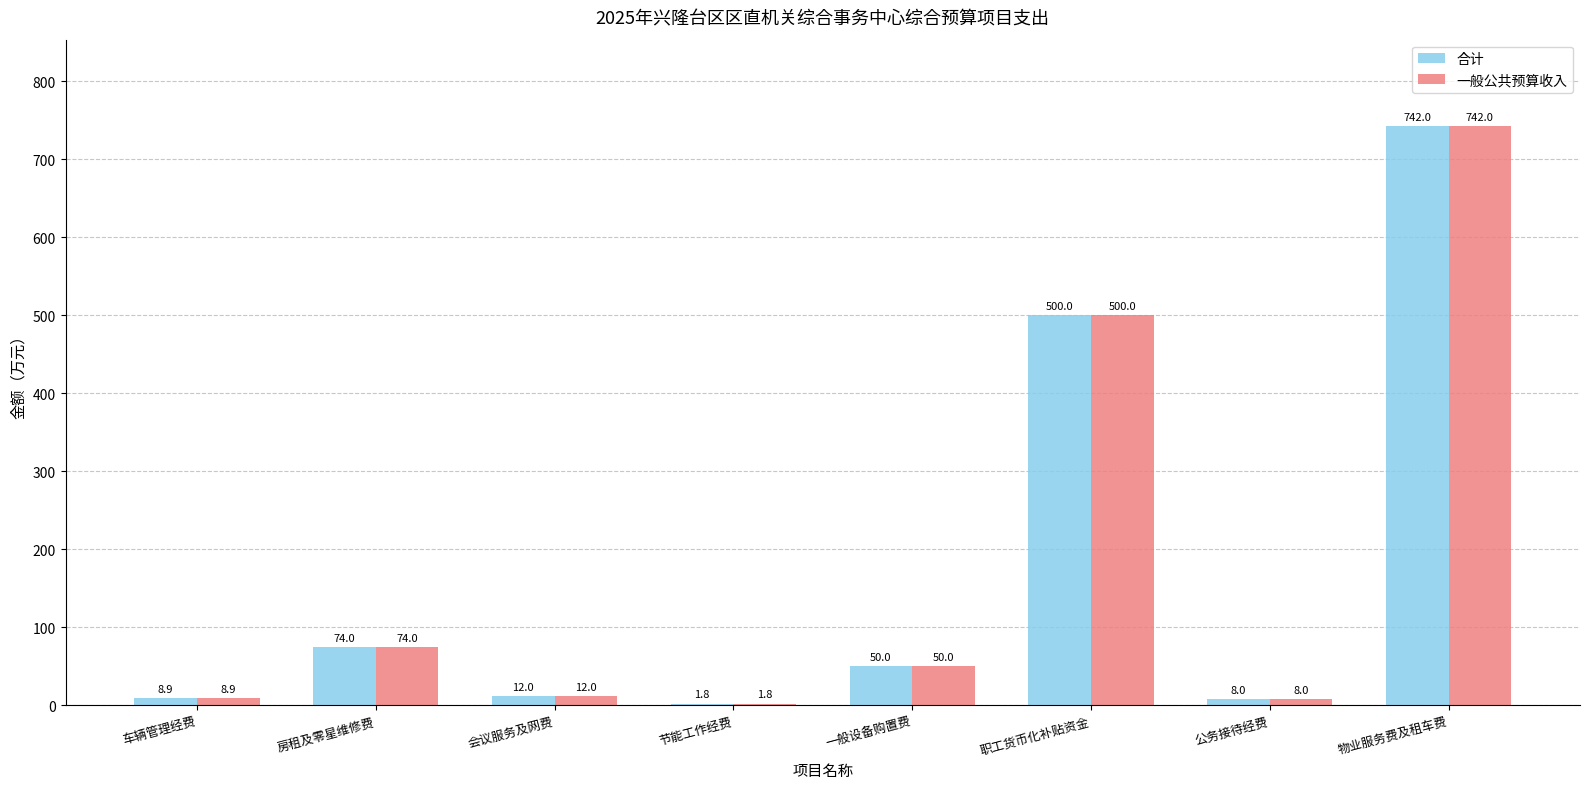

At which label does 一般公共预算收入 first exceed 50?

房租及零星维修费